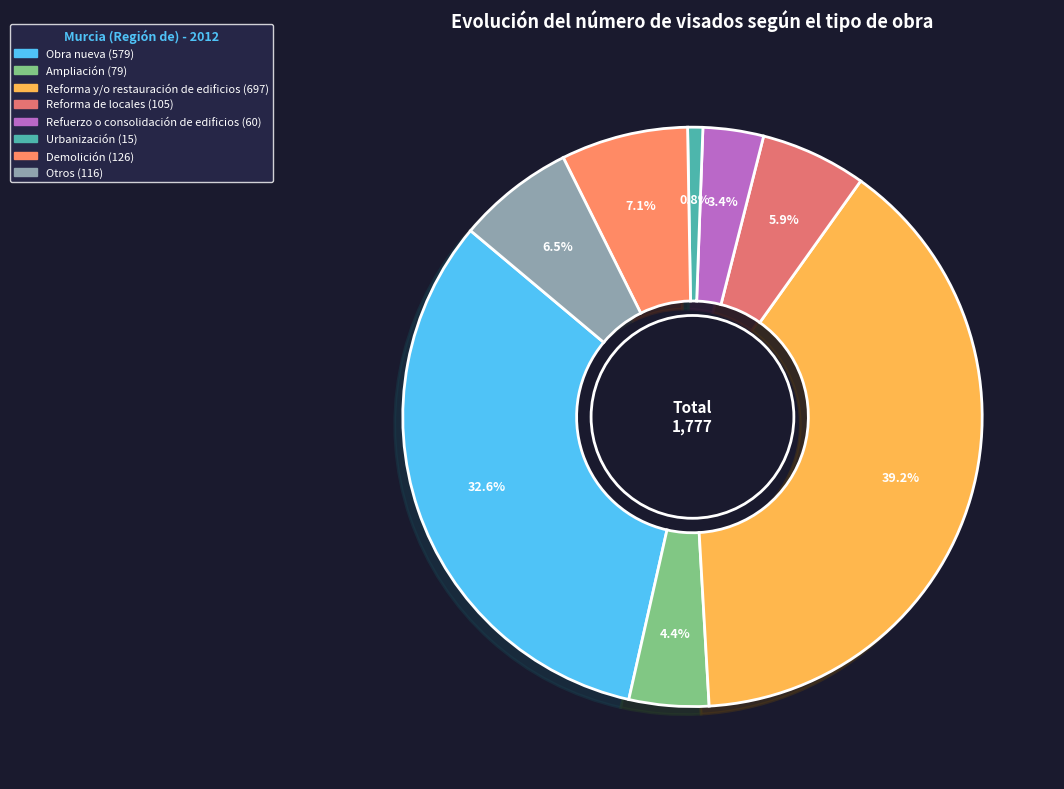

To the nearest percent, what percentage of the pie is Obra nueva?

33%